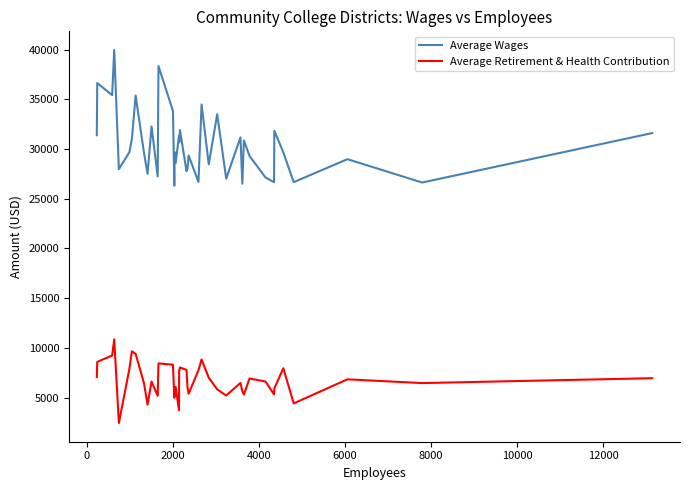

List the series in order of their peak value, lowest first.

Average Retirement & Health Contribution, Average Wages